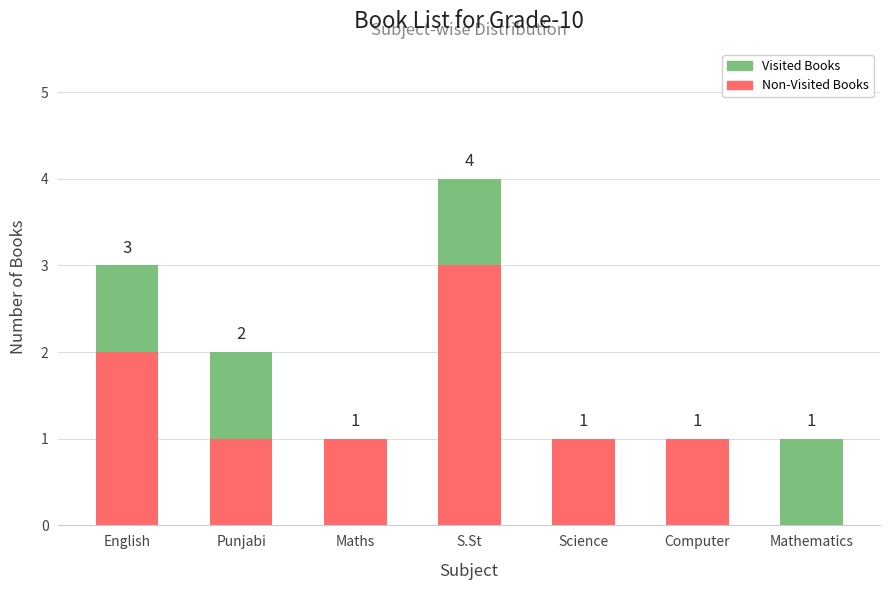

What is the total value across all series at S.St?

4